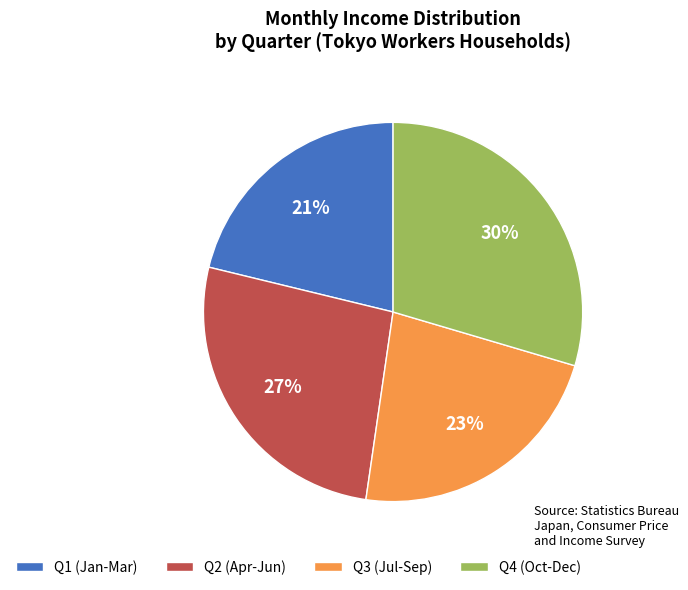

Which slice is the largest?

Q4 (Oct-Dec)